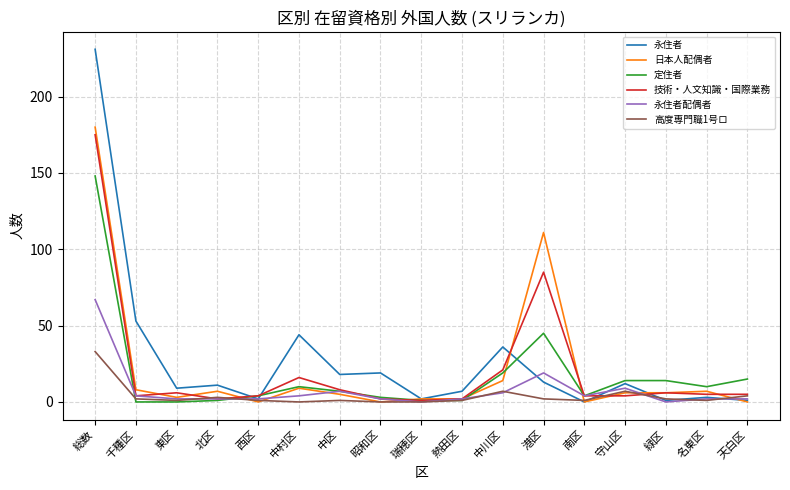

List the series in order of their peak value, lowest first.

高度専門職1号ロ, 永住者配偶者, 定住者, 技術・人文知識・国際業務, 日本人配偶者, 永住者